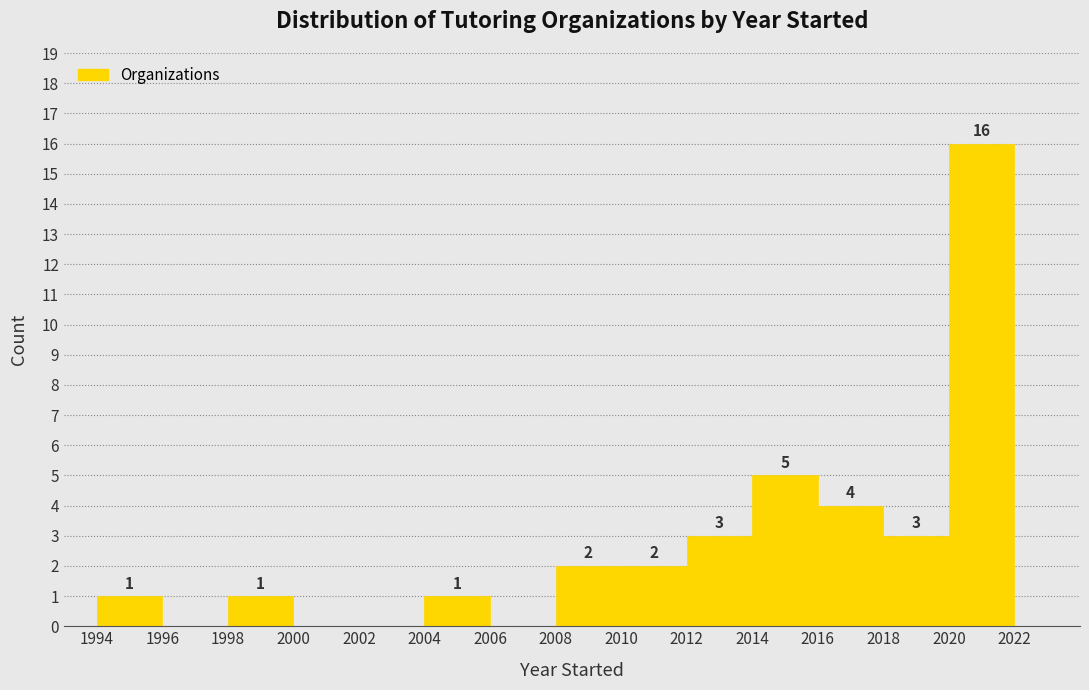

Over which range of the x-axis is the bar tallest?

2020 to 2022